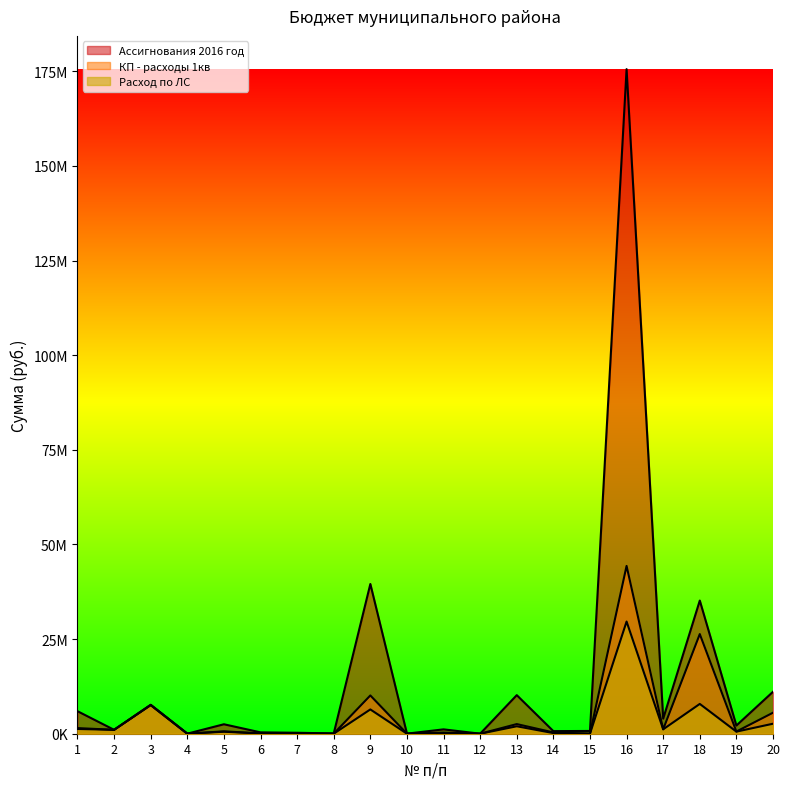

The value of КП - расходы 1кв at 17 is 1169030.4. True or false?

True